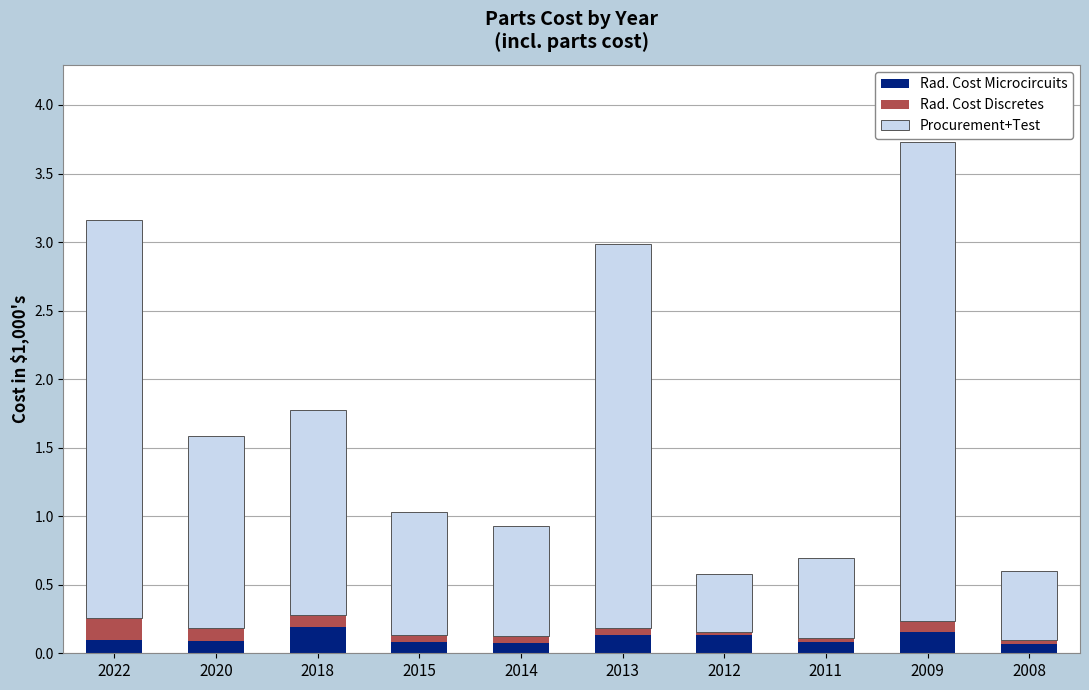

What is the total value across all series at 2022?

3.2